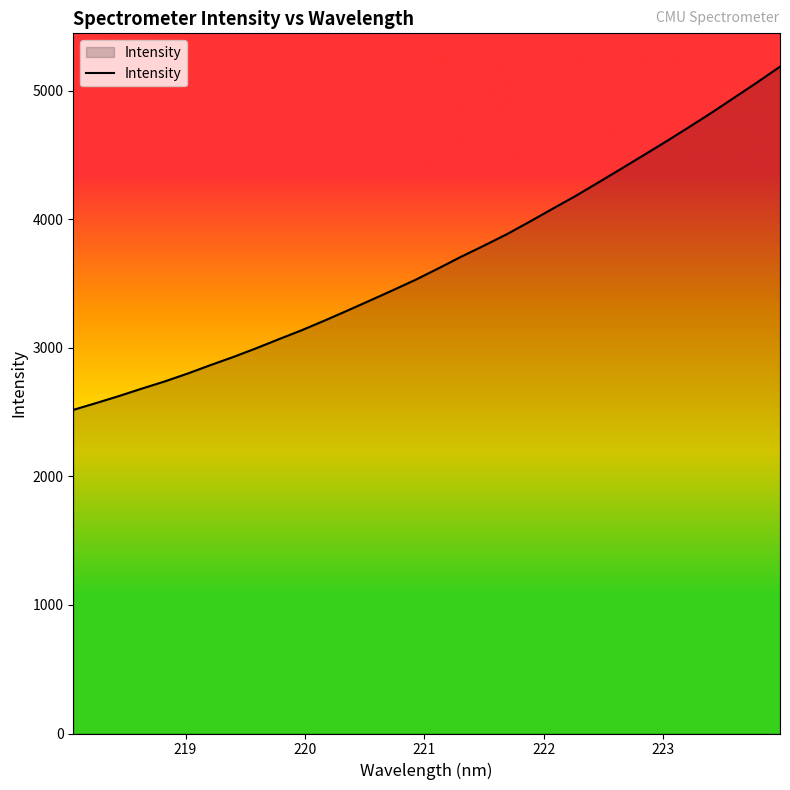

How many lines are shown in the chart?

1